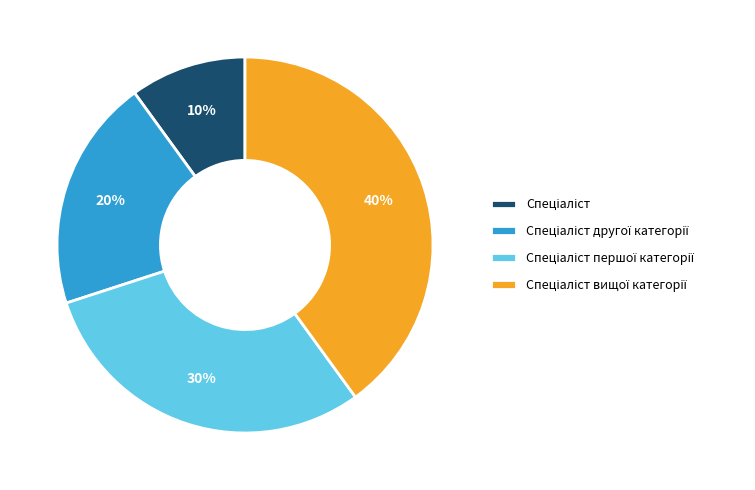

Is there any slice that represents more than half of the pie?

No